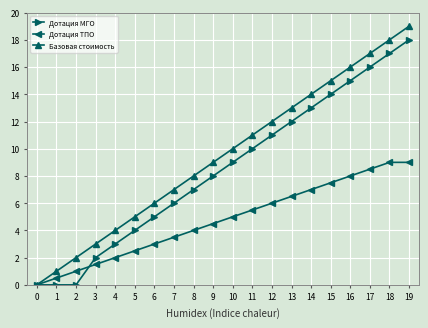

Rank the series by their average value, from lowest to highest.

Дотация ТПО, Дотация МГО, Базовая стоимость